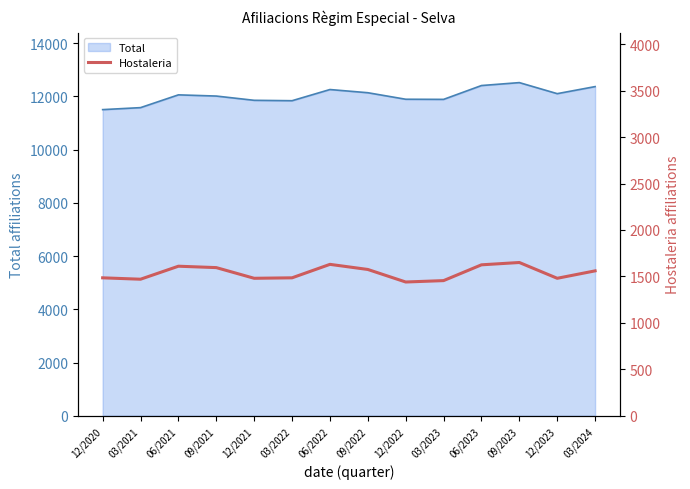

What is the ratio of the value at 03/2021 to the value at 09/2023?

0.9